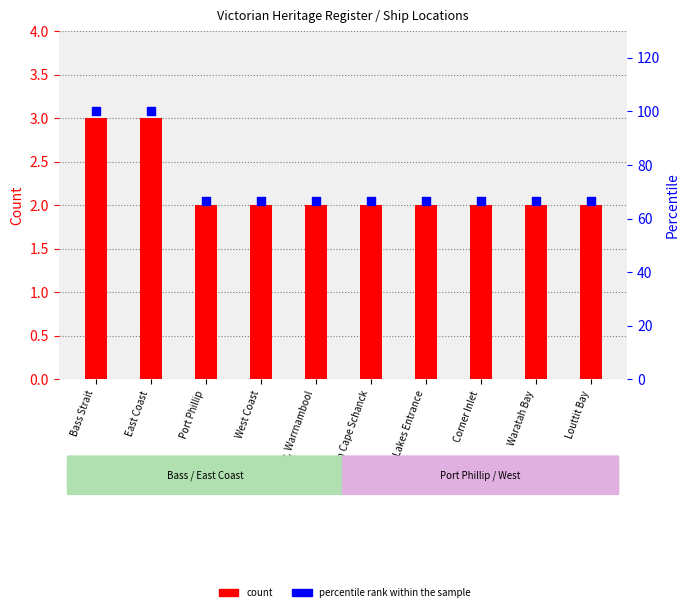

Which series reaches the minimum Y coordinate?

count